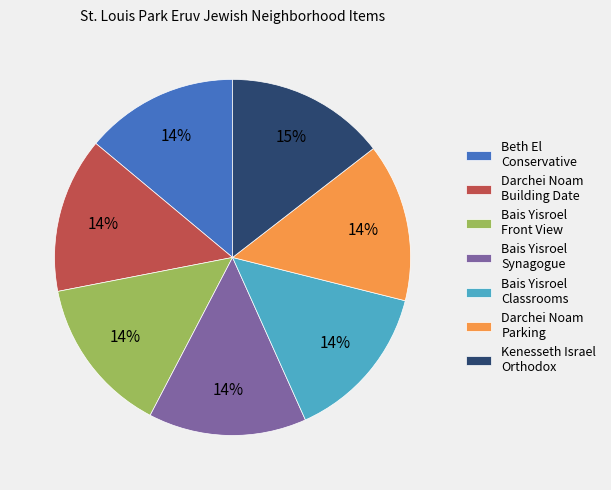

To the nearest percent, what is the average slice percentage?

14%